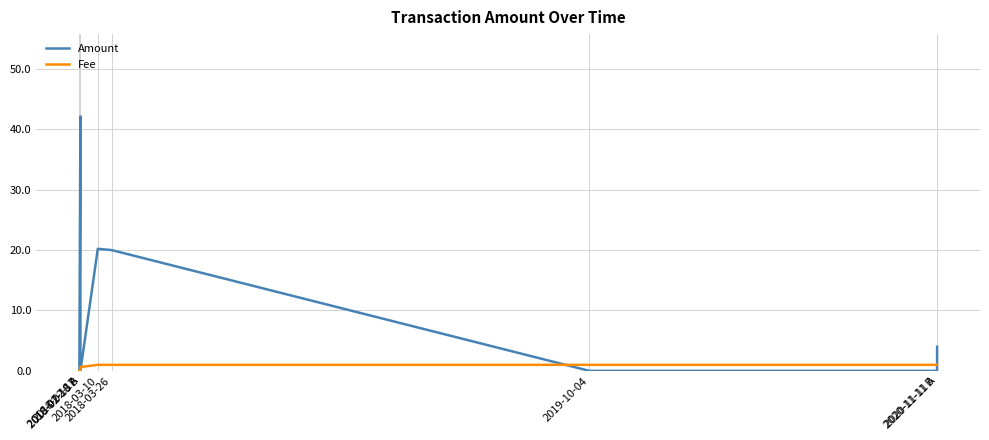

At which label does Amount first exceed 4?

2018-02-18 A